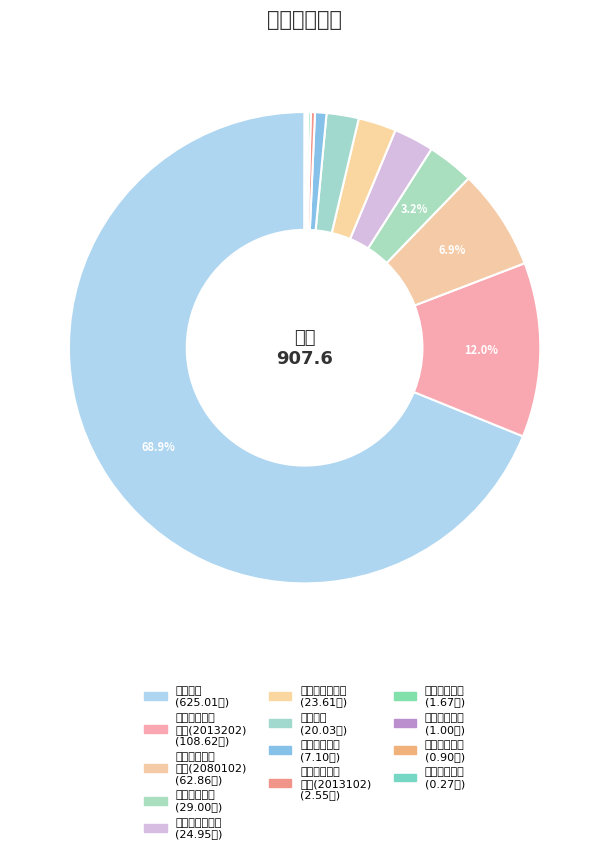

How many slices are in this pie chart?

13